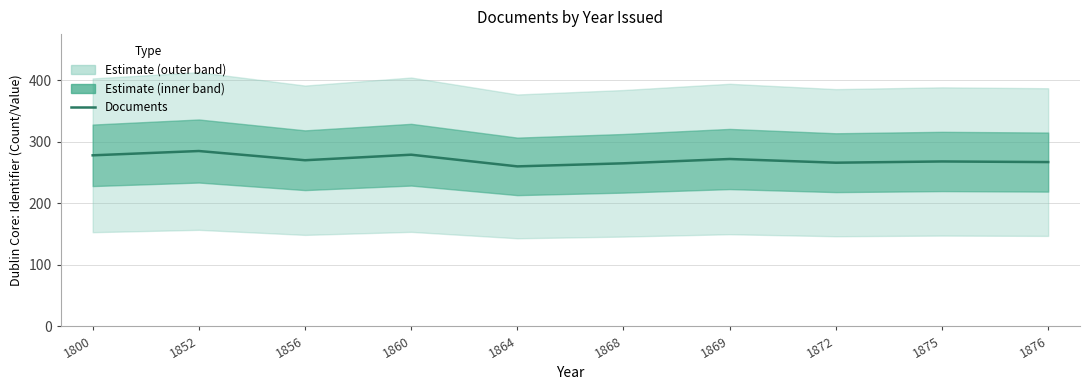

True or false: the data shows 267 at 1876.

True